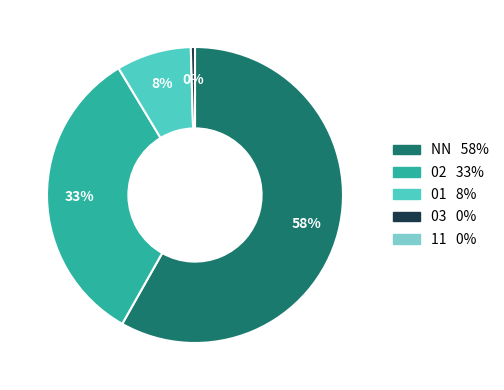

To the nearest percent, what is the average slice percentage?

25%